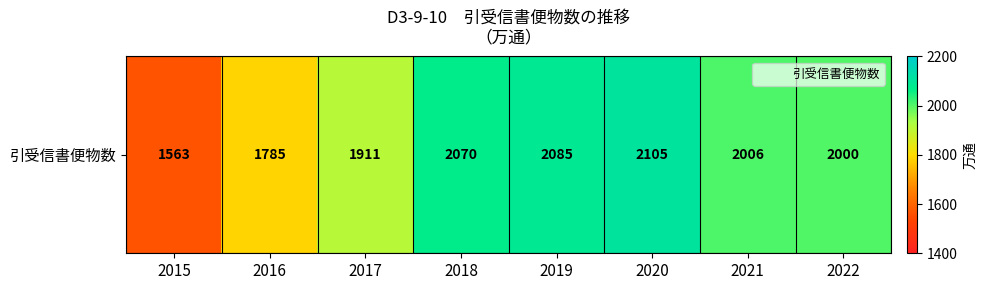

What is the sum of all values?

15525